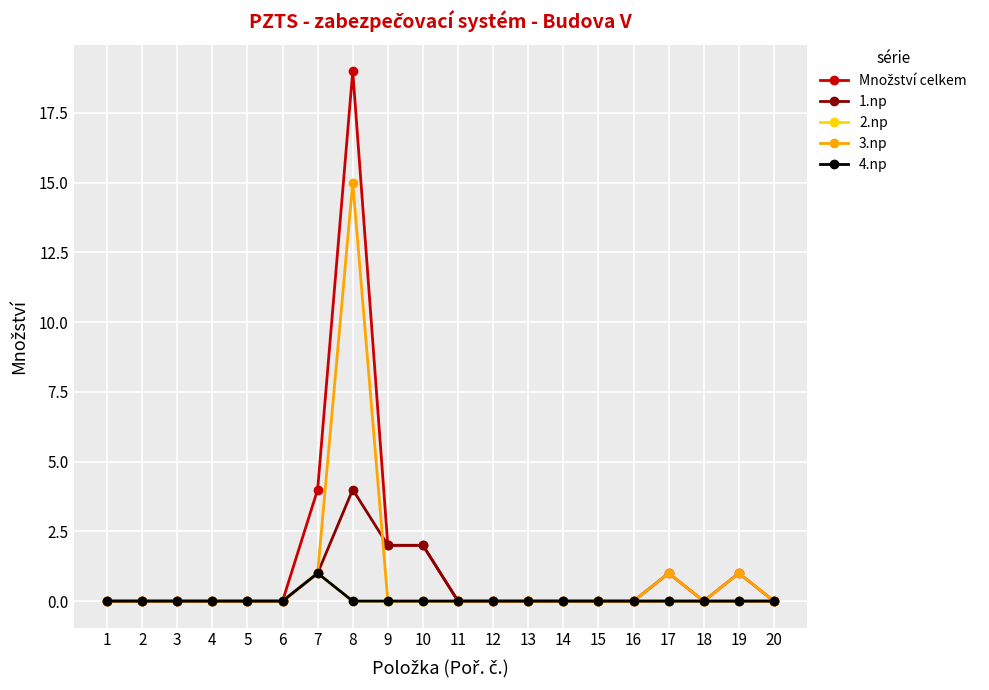

Is the value of 2.np at 5 greater than the value of Množství celkem at 4?

No